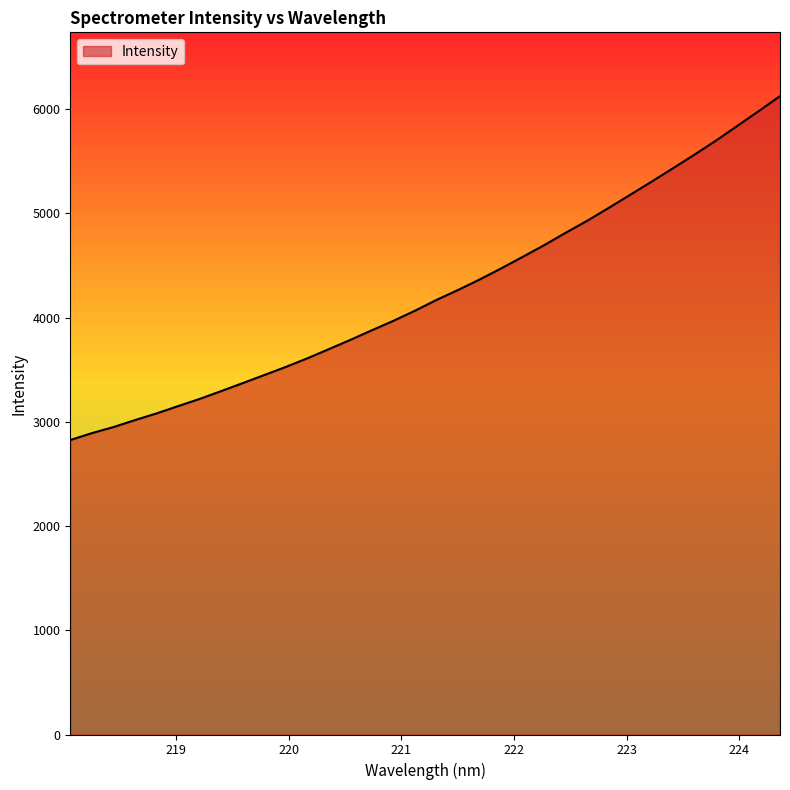

What is the minimum value shown in the chart?

2825.2